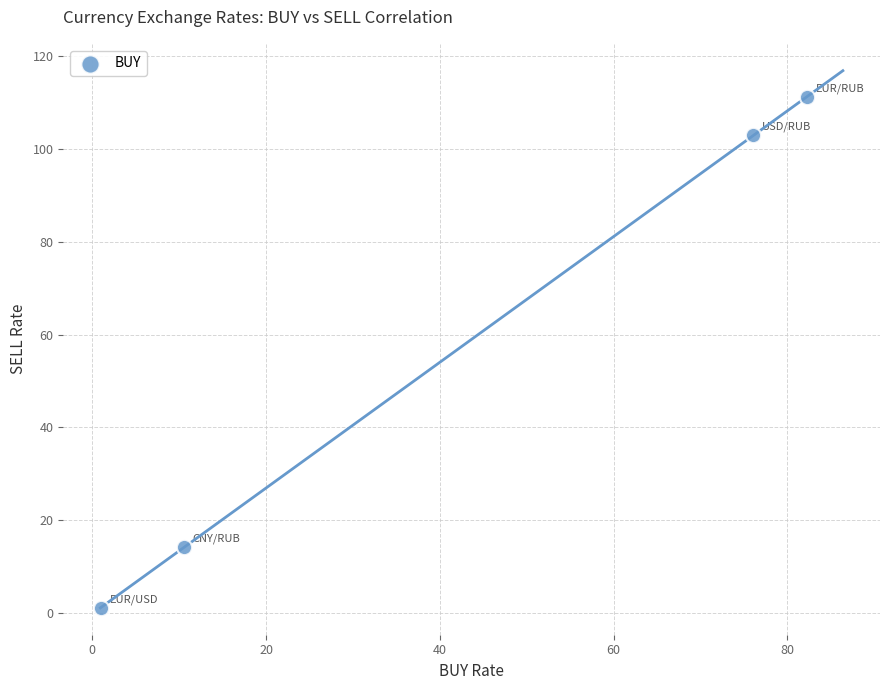

What is the range of Y values (max minus min)?

110.2